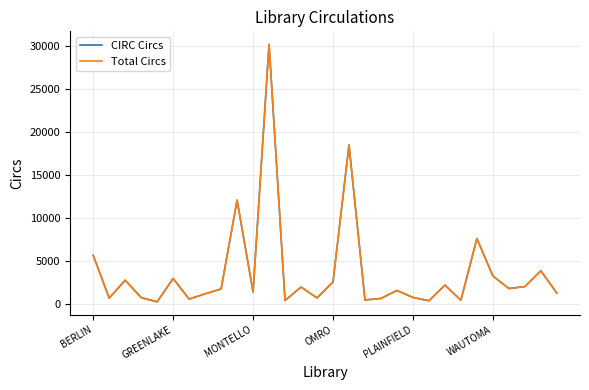

What is the maximum value for CIRC Circs?

30147